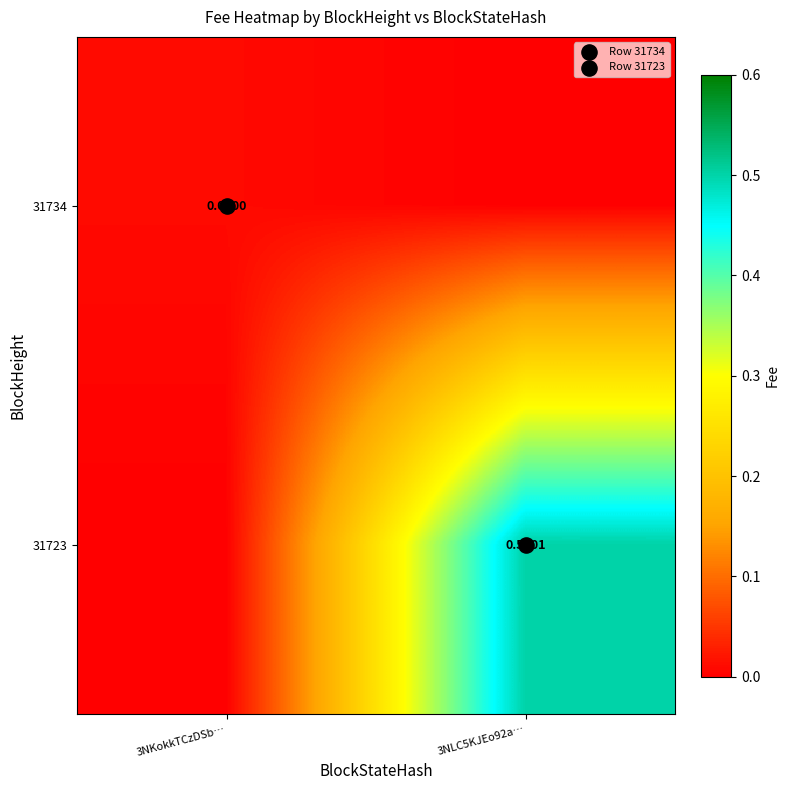

What is the sum of all 31723 values?

0.5